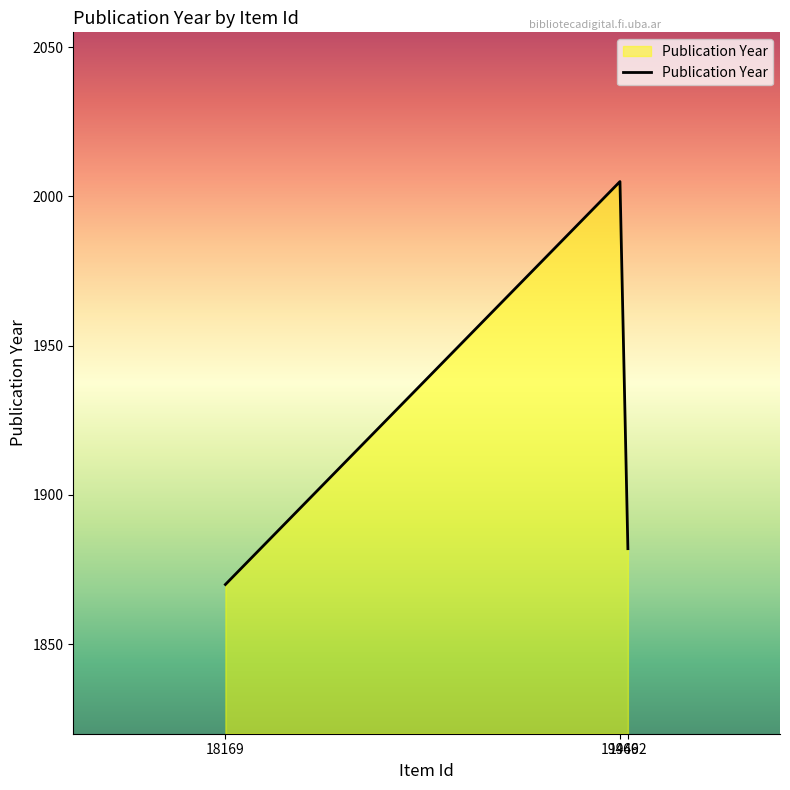

List the labels in order of value, smallest first.

18169, 19492, 19466